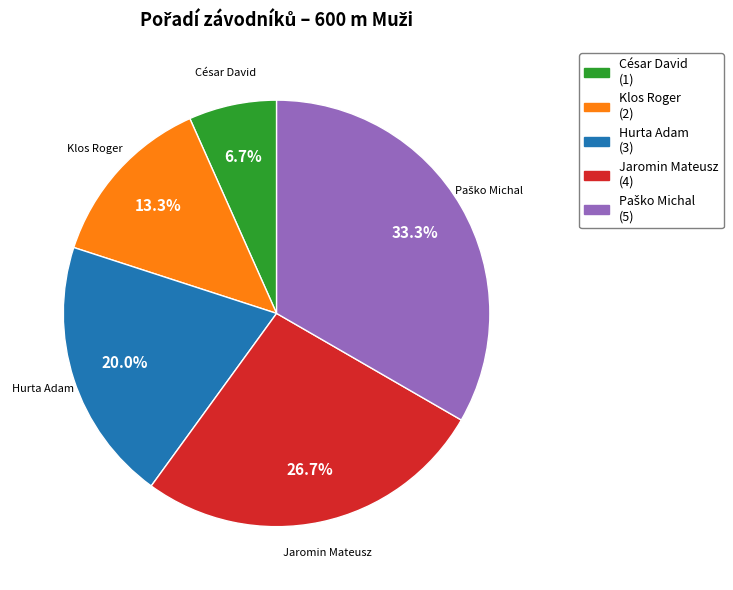

Which category has the smallest portion of the pie?

César David